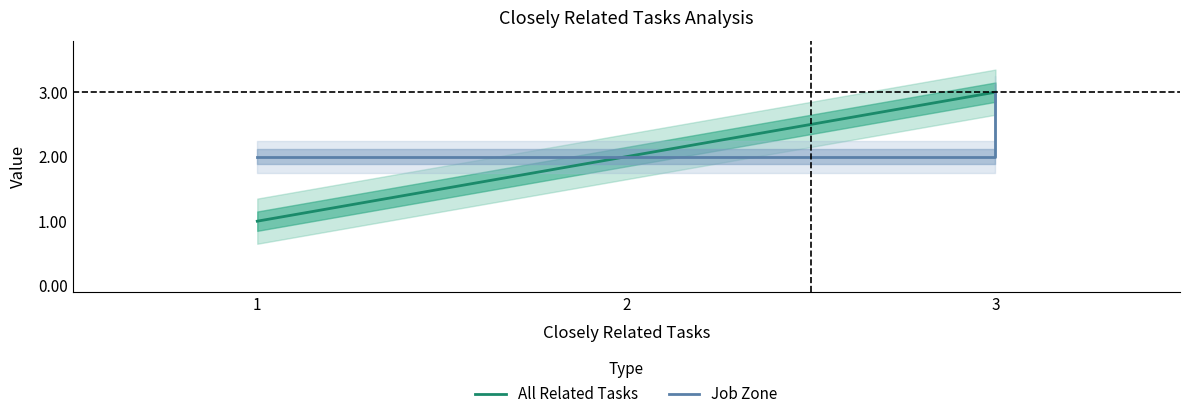

How many series are shown in this chart?

2